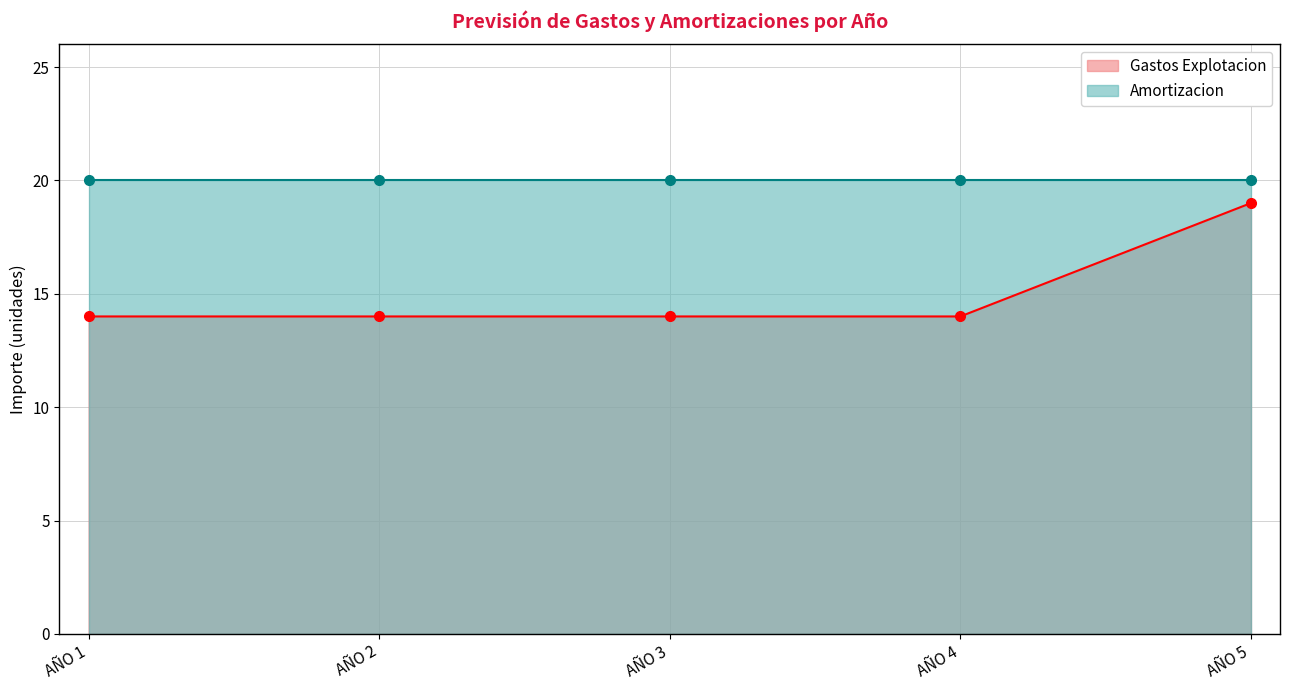

At which label is the value closest to 16?

AÑO 1